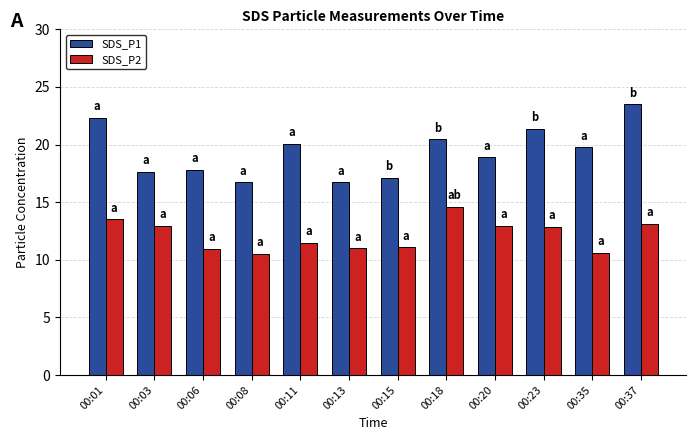

At 00:23, list the series in order from smallest to largest.

SDS_P2, SDS_P1